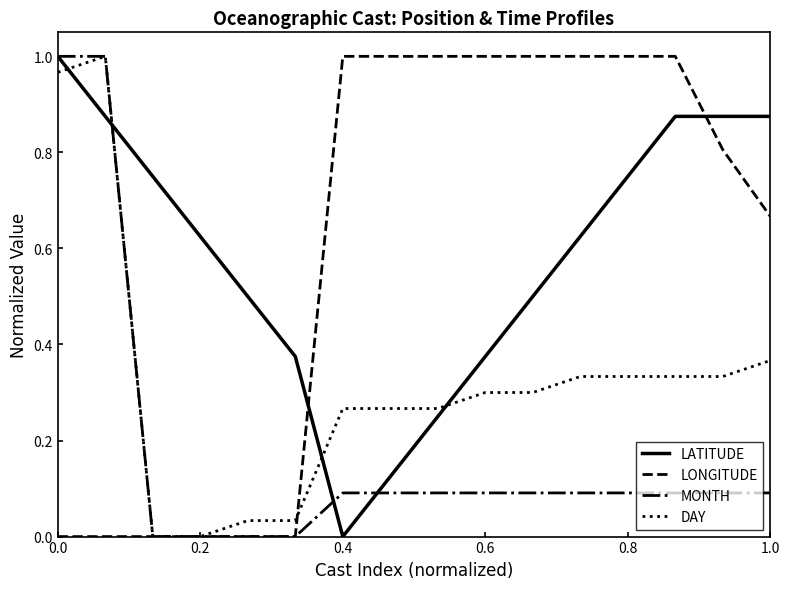

True or false: DAY and LATITUDE intersect in this chart.

True